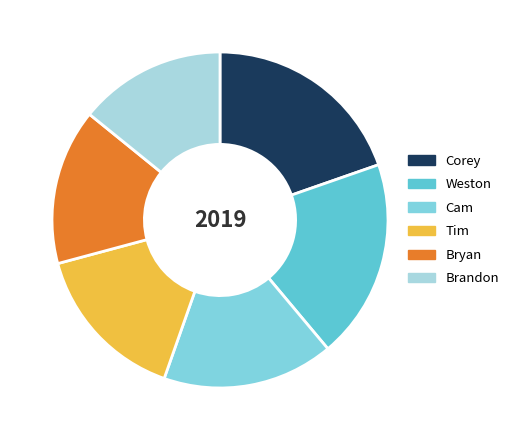

To the nearest percent, what is the combined percentage of Weston and Corey?

39%